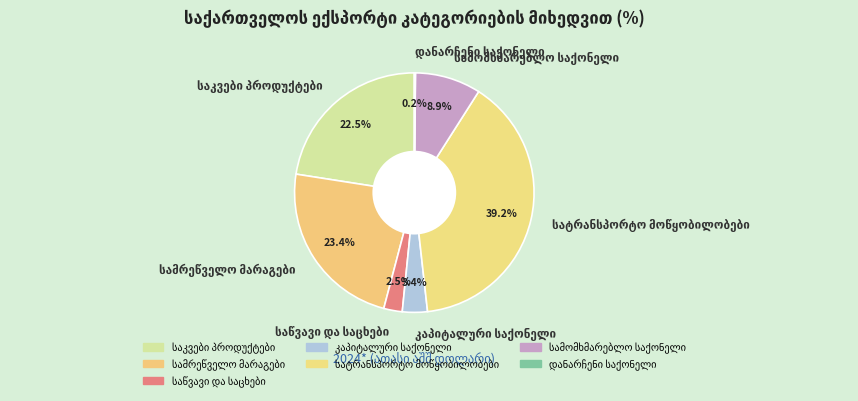

Is there a majority slice in this chart?

No